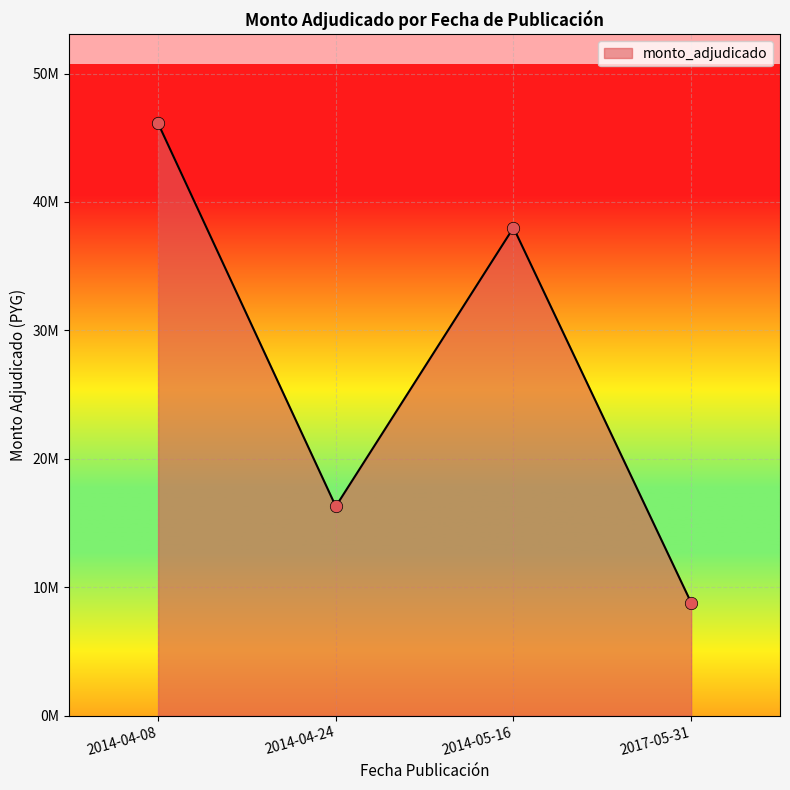

Which has a higher value, 2014-05-16 or 2014-04-08?

2014-04-08